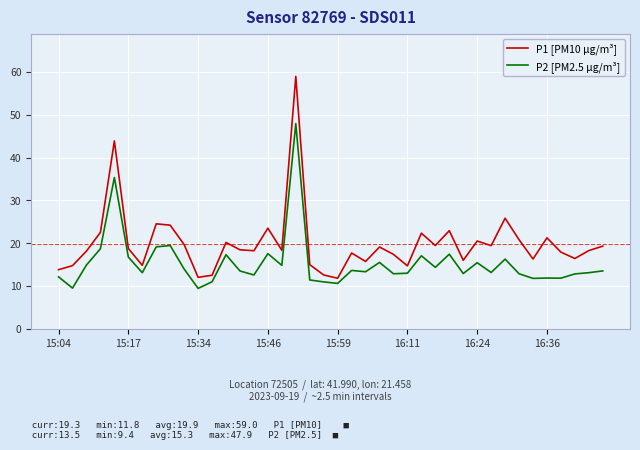

What is the highest value of the P1 [PM10 µg/m³] series?

59.0